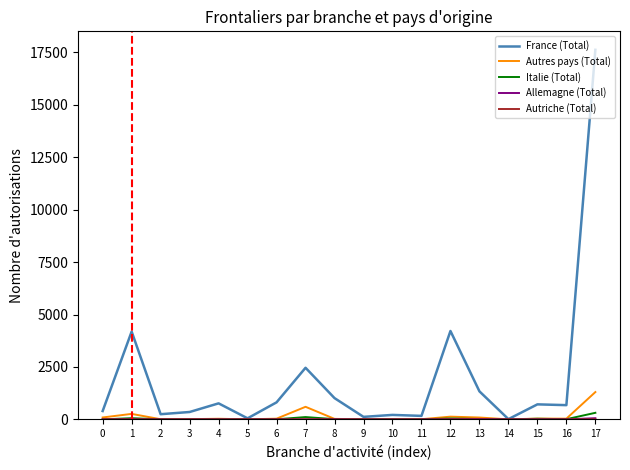

True or false: France (Total) has a value of 120 at 9.

True